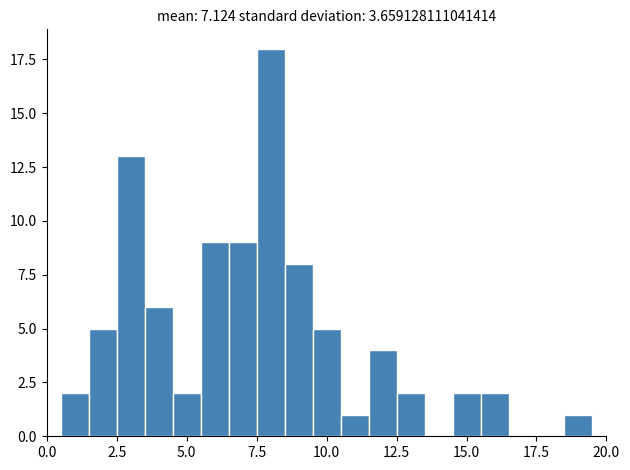

Read against the x-axis, roughly where is the centre of the tallest bar?

8.0